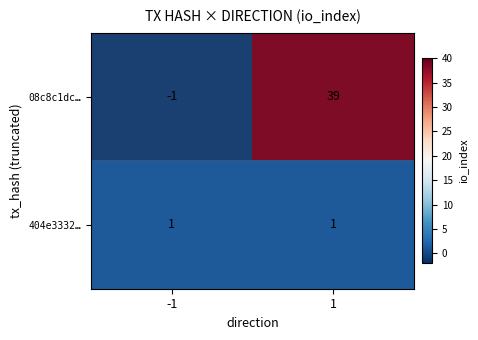

True or false: 08c8c1dc… has a value of 39 at 1.

True